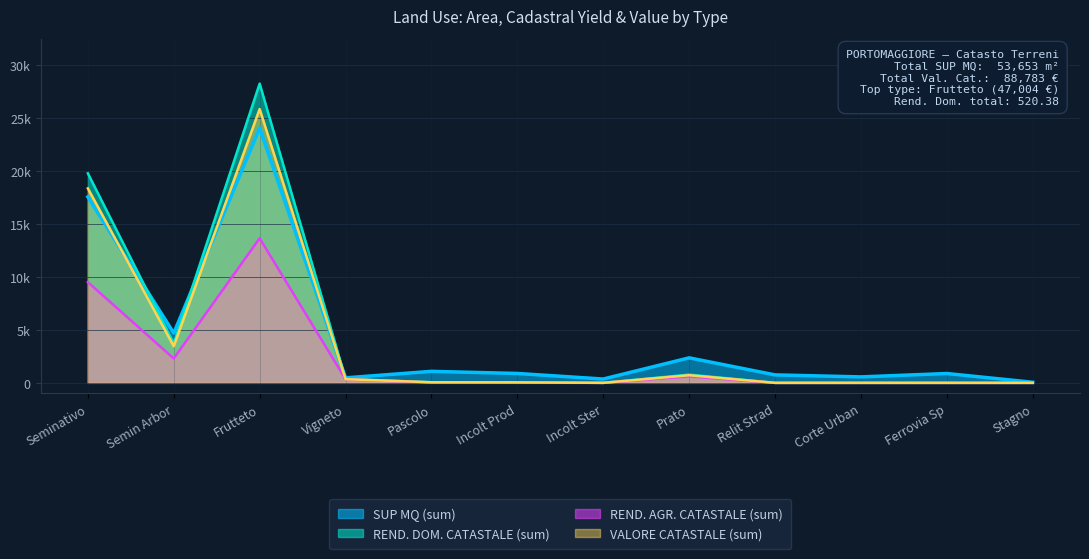

Does the chart have visible grid lines?

Yes